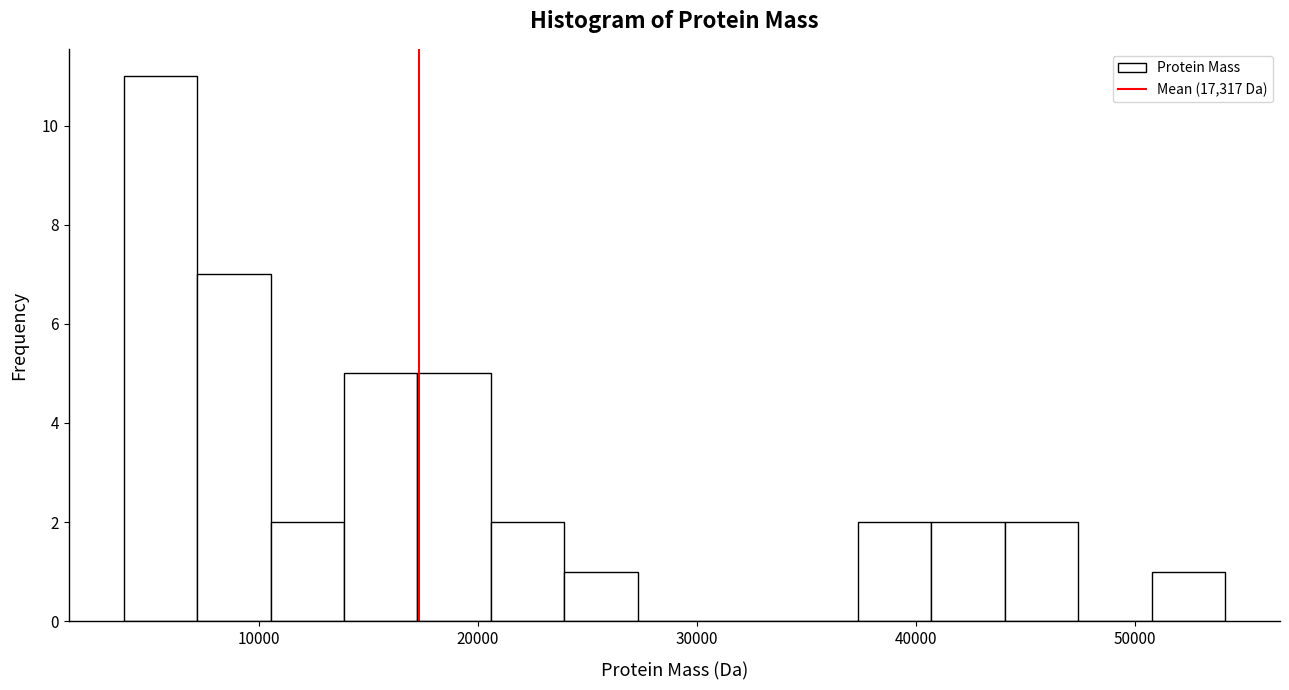

Read against the x-axis, roughly where is the centre of the tallest bar?

6000